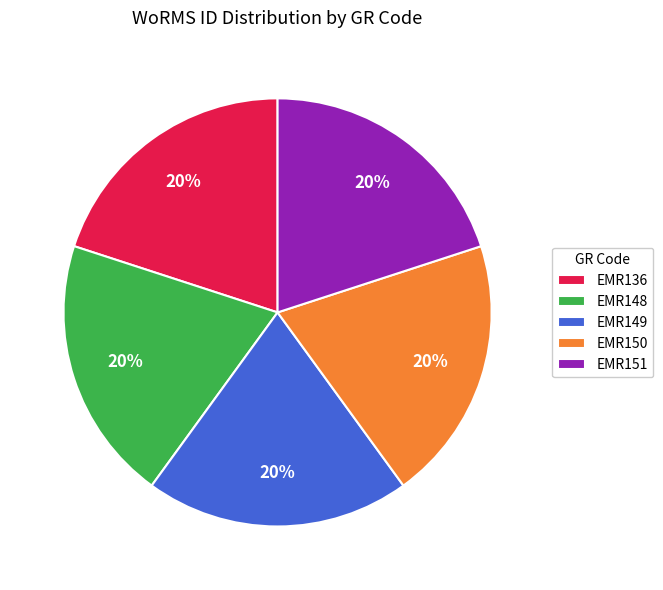

Do EMR148 and EMR136 together represent more than half of the pie?

No